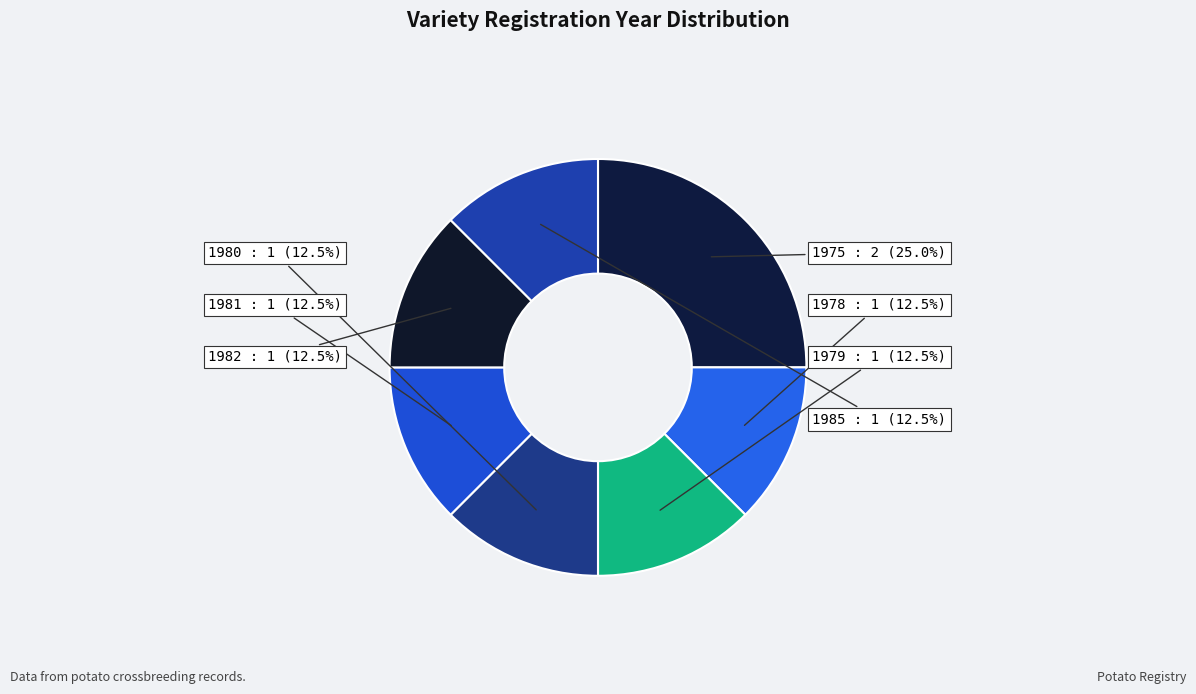

What is the ratio of the value at 1975 to the value at 1980?

2.0